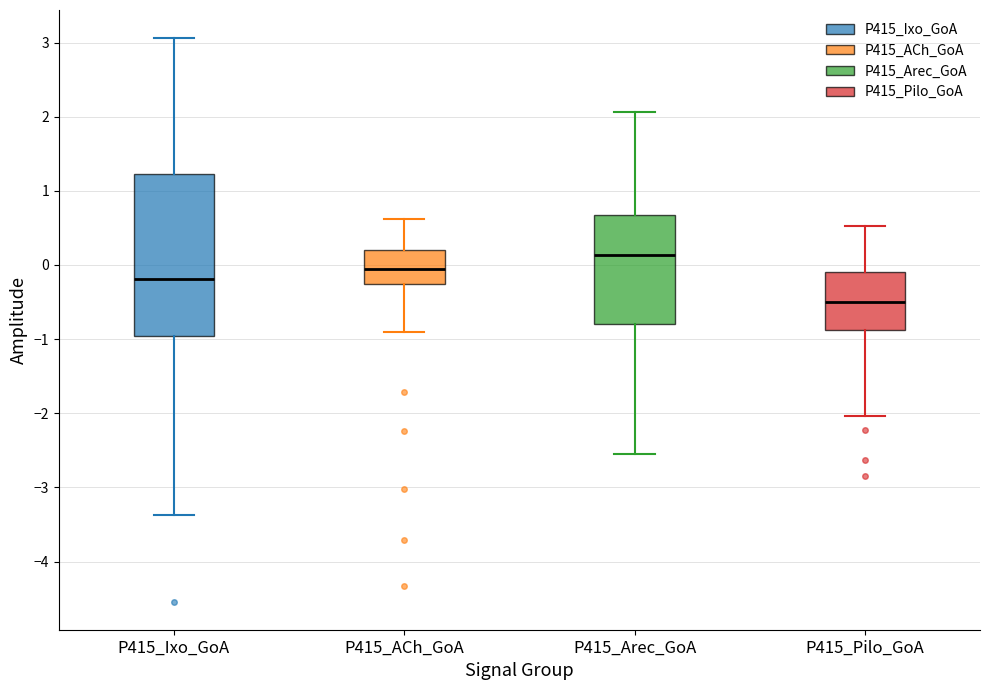

Comparing the boxes themselves (not the whiskers), which one is the tallest?

P415_Ixo_GoA